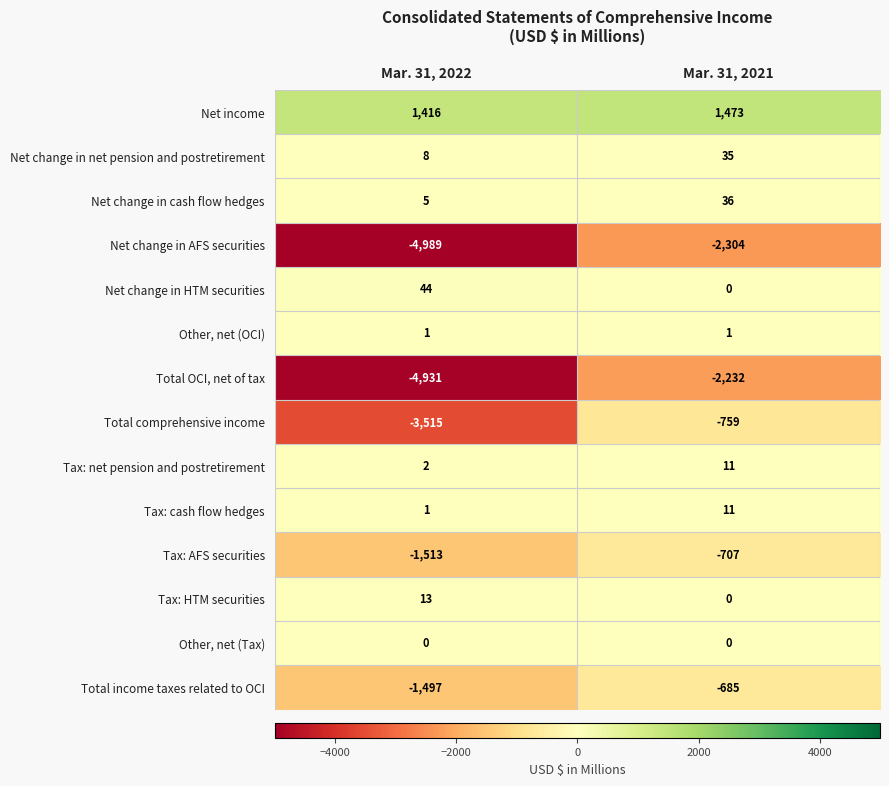

How many series are shown in this chart?

14